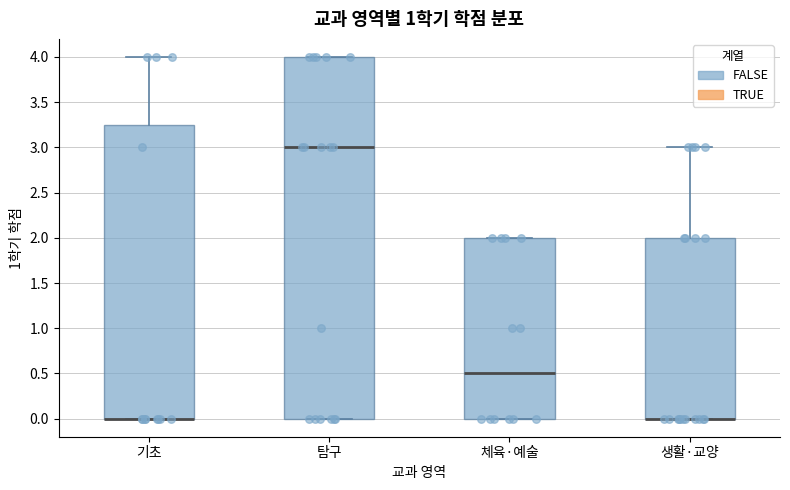

Which box is the tallest, from its lower edge to its upper edge?

탐구